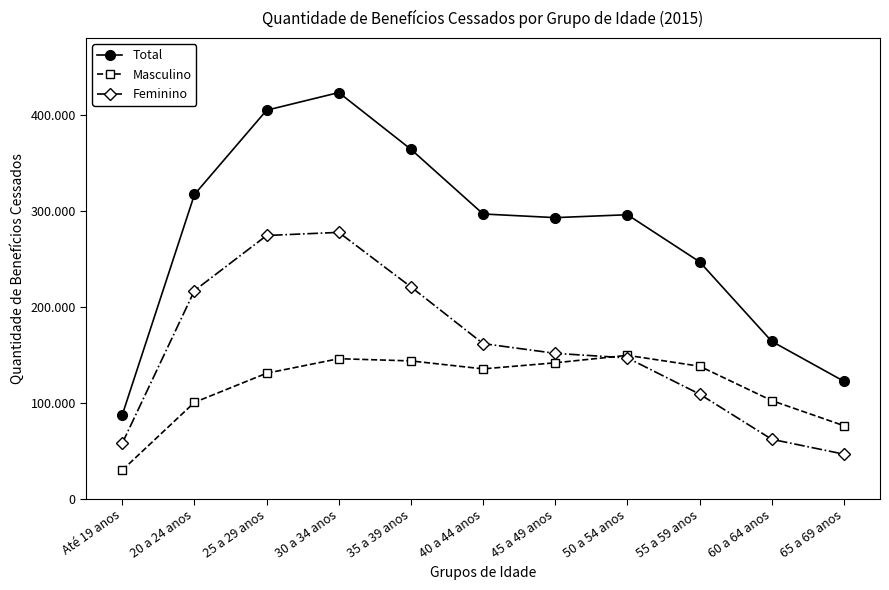

Reading left to right, what are all the values shown in this chart?

Total: Até 19 anos=87281	20 a 24 anos=317043	25 a 29 anos=404905	30 a 34 anos=423323	35 a 39 anos=364124	40 a 44 anos=296702	45 a 49 anos=292899	50 a 54 anos=295921	55 a 59 anos=246844	60 a 64 anos=163882	65 a 69 anos=122235
Masculino: Até 19 anos=29613	20 a 24 anos=100246	25 a 29 anos=130641	30 a 34 anos=145795	35 a 39 anos=143488	40 a 44 anos=135186	45 a 49 anos=141513	50 a 54 anos=149306	55 a 59 anos=137958	60 a 64 anos=102112	65 a 69 anos=75912
Feminino: Até 19 anos=57668	20 a 24 anos=216797	25 a 29 anos=274264	30 a 34 anos=277528	35 a 39 anos=220636	40 a 44 anos=161515	45 a 49 anos=151382	50 a 54 anos=146600	55 a 59 anos=108864	60 a 64 anos=61738	65 a 69 anos=46255